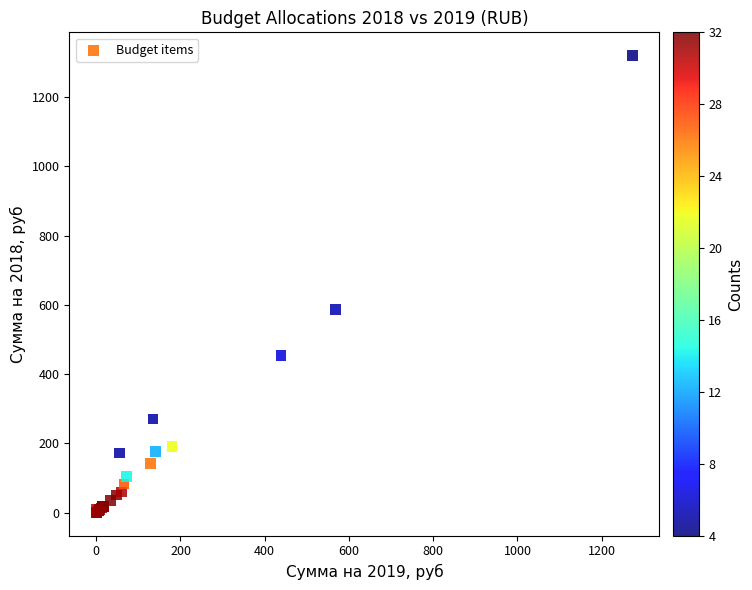

What Y value in the scatter plot is closest to 660?

586.9